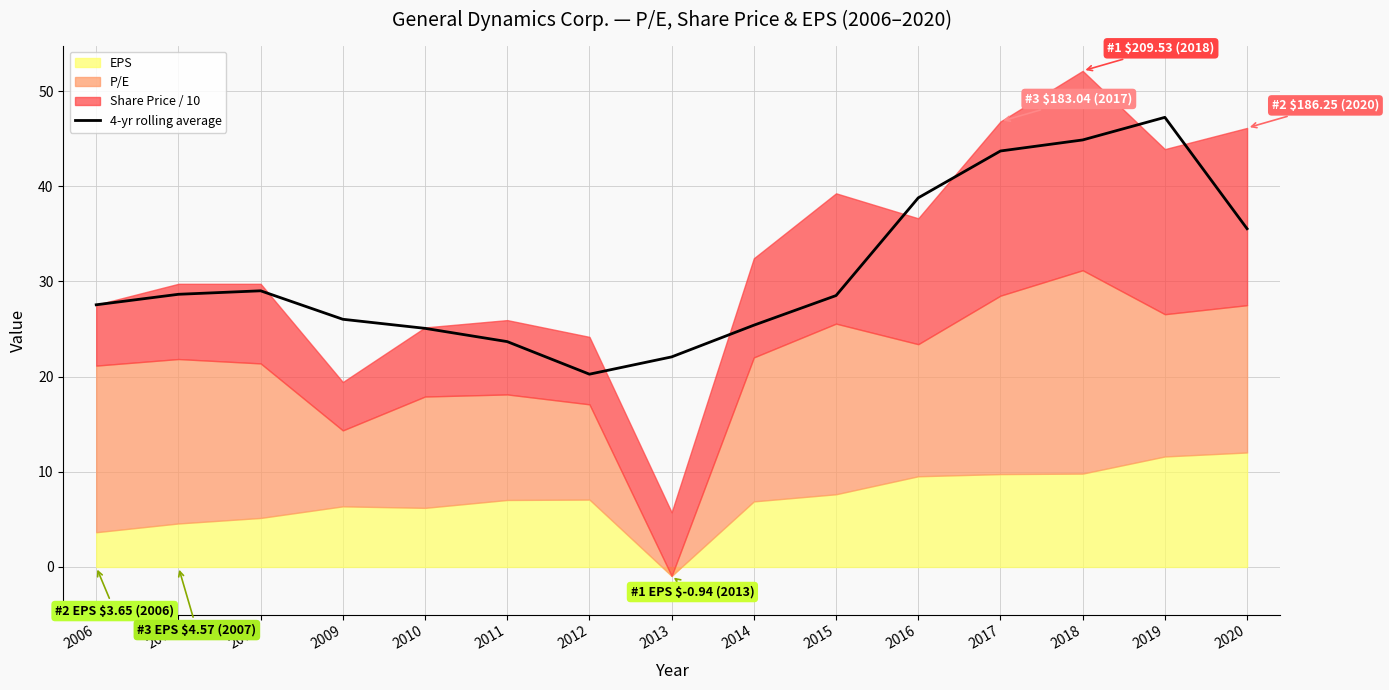

What is the difference between the maximum and minimum values?

27.0